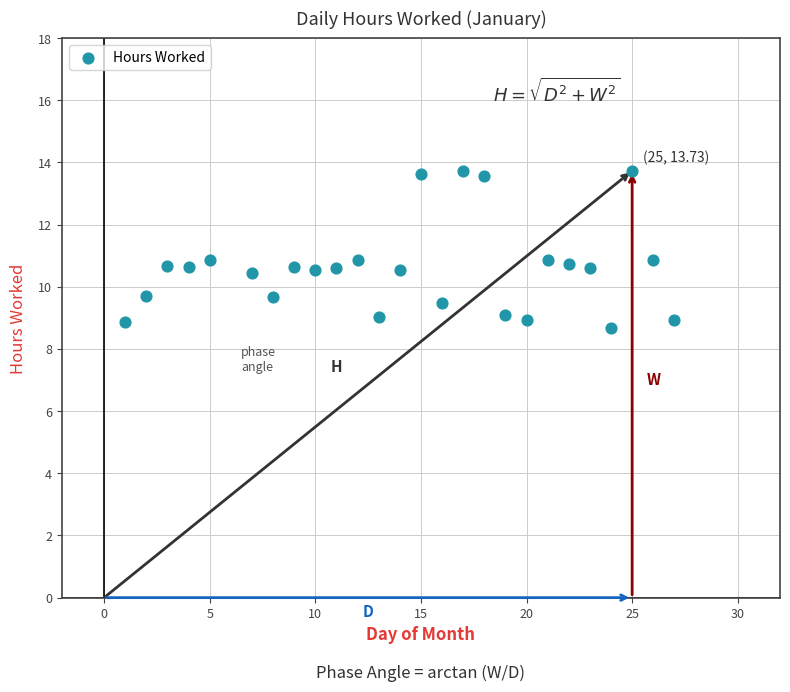

What is the range of X values (max minus min)?

26.0